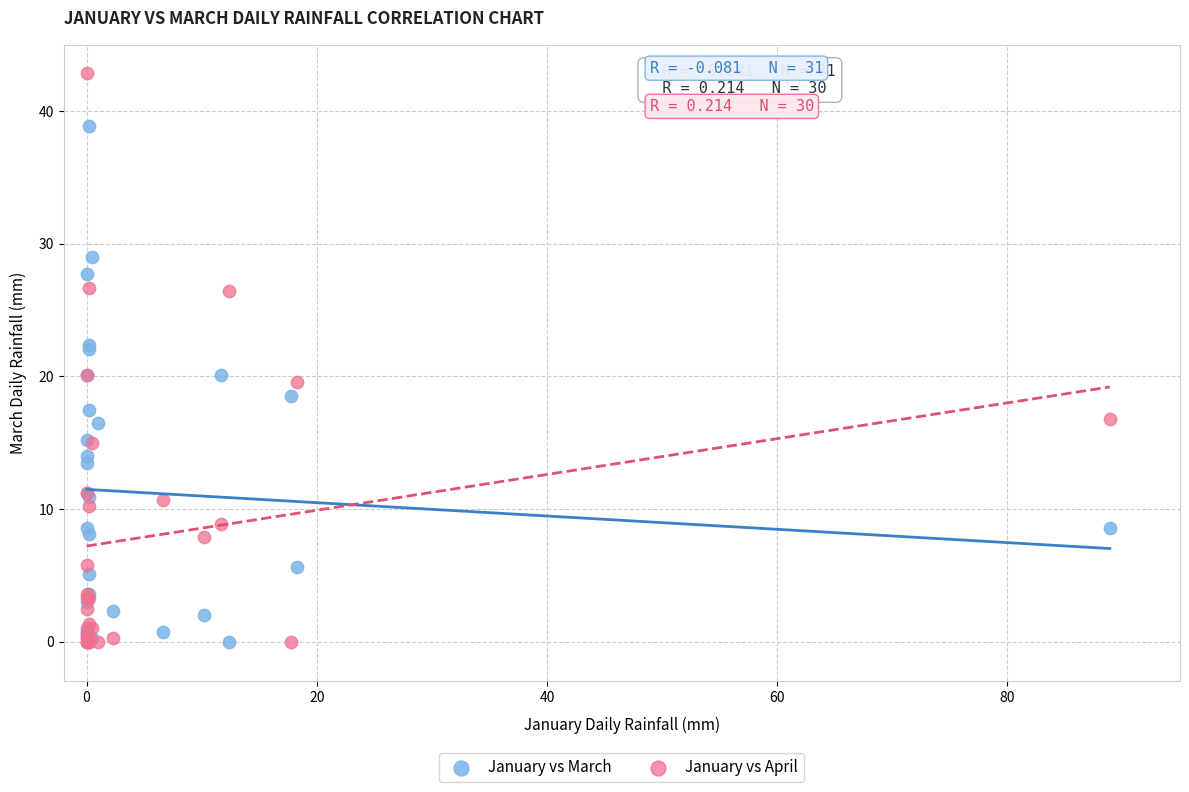

Which series reaches the maximum Y coordinate?

January vs April